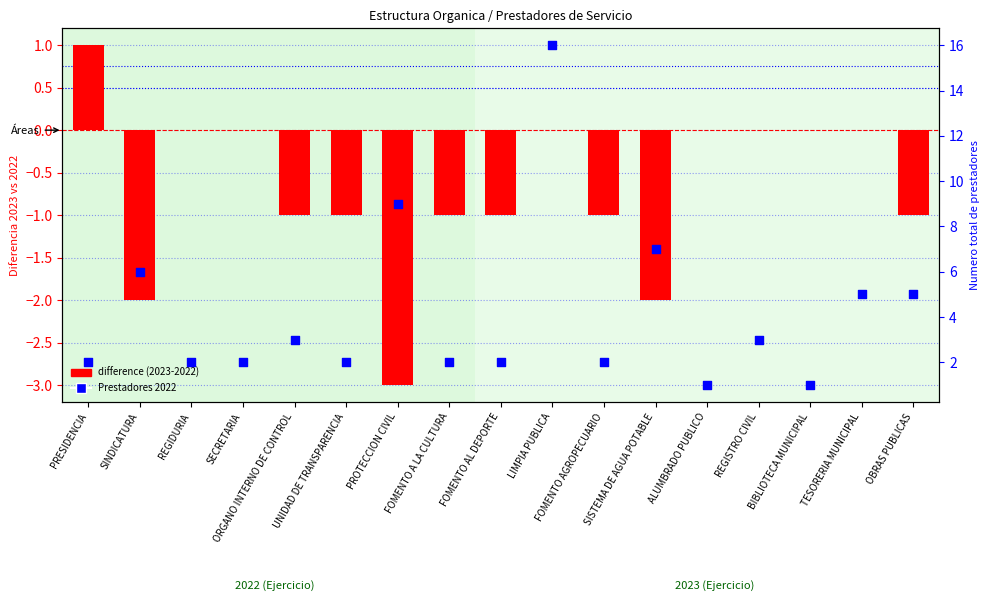

What is the total value across all series at FOMENTO AGROPECUARIO?

1